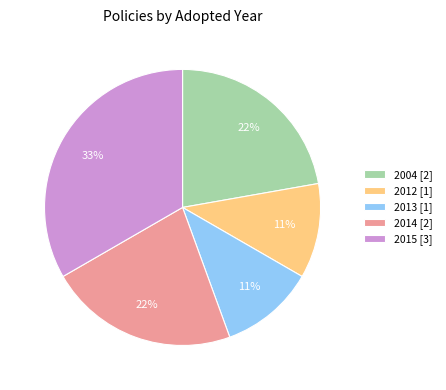

What is the largest slice in the pie chart?

2015 [3]